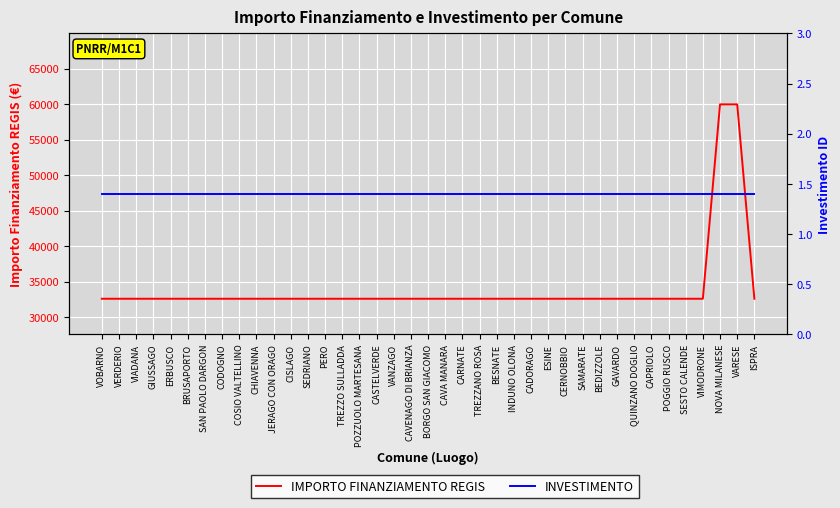

True or false: IMPORTO FINANZIAMENTO REGIS and INVESTIMENTO cross at least once.

False